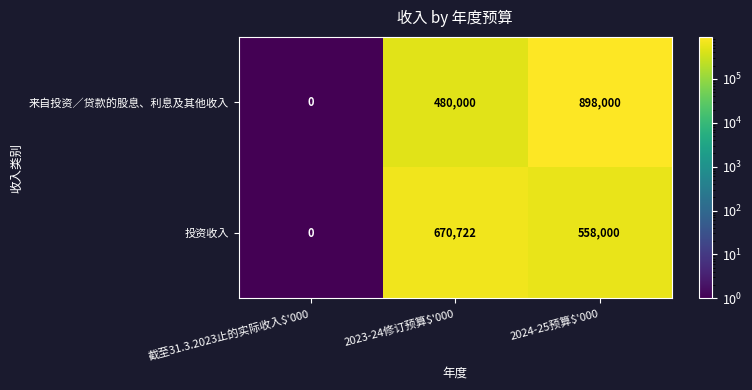

Which series has the largest range (max minus min)?

来自投资／贷款的股息、利息及其他收入